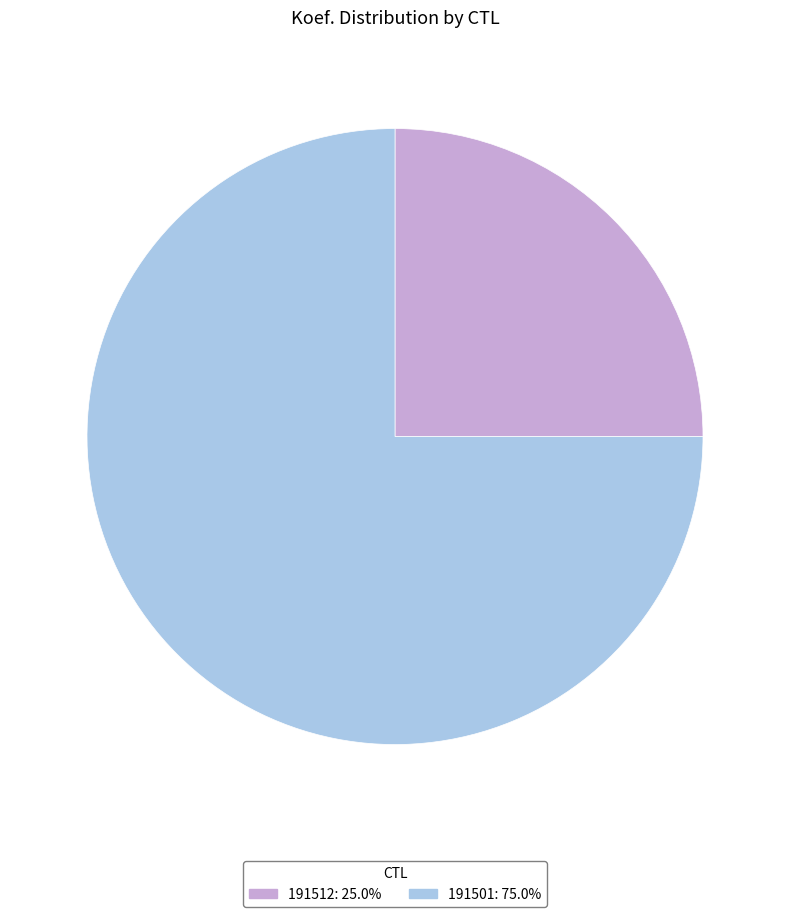

Is 191512 the majority of the pie?

No